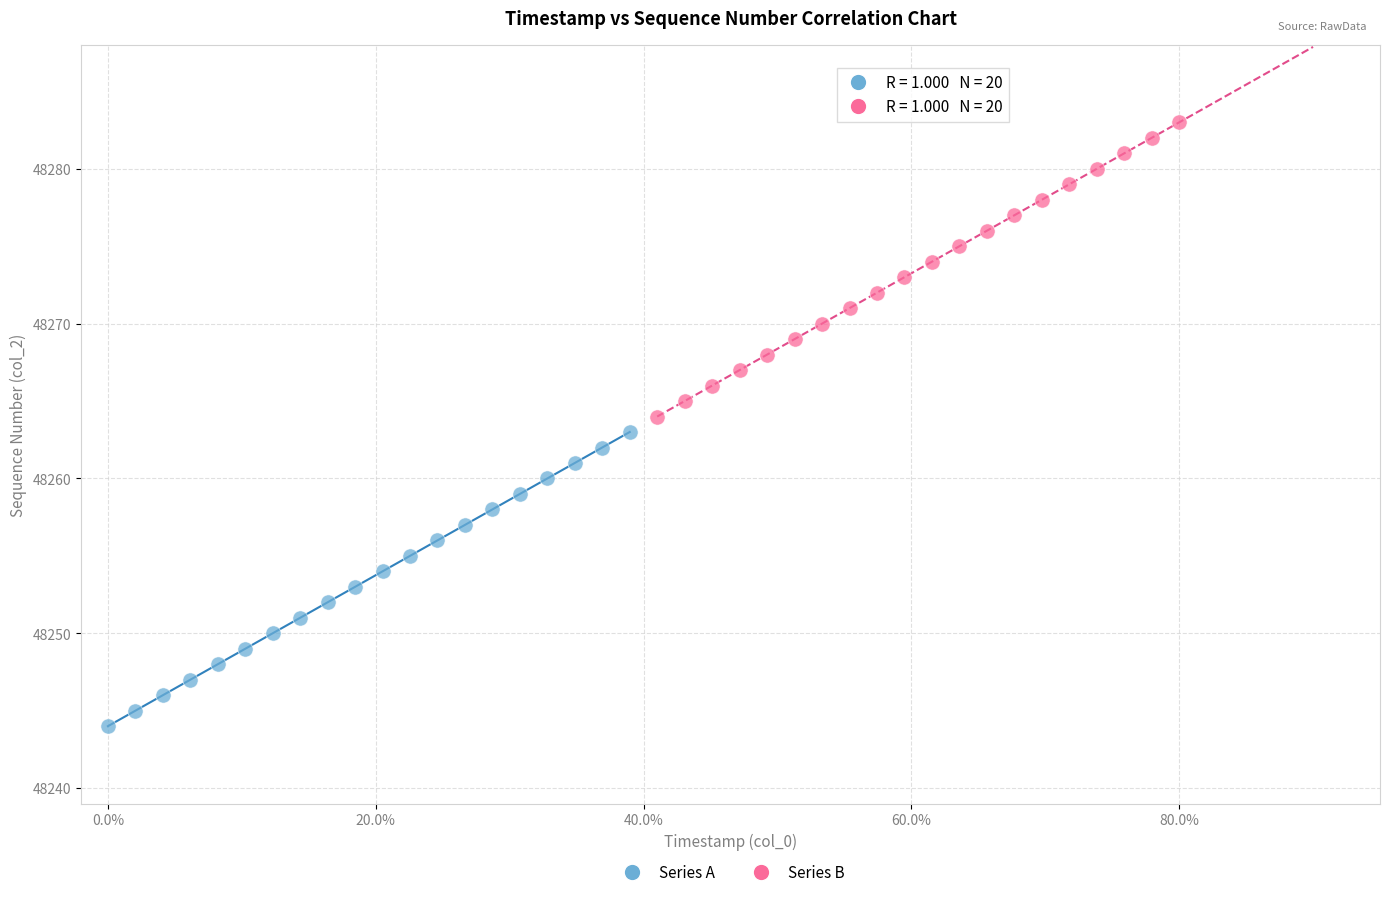

Which series reaches the maximum Y coordinate?

Series B